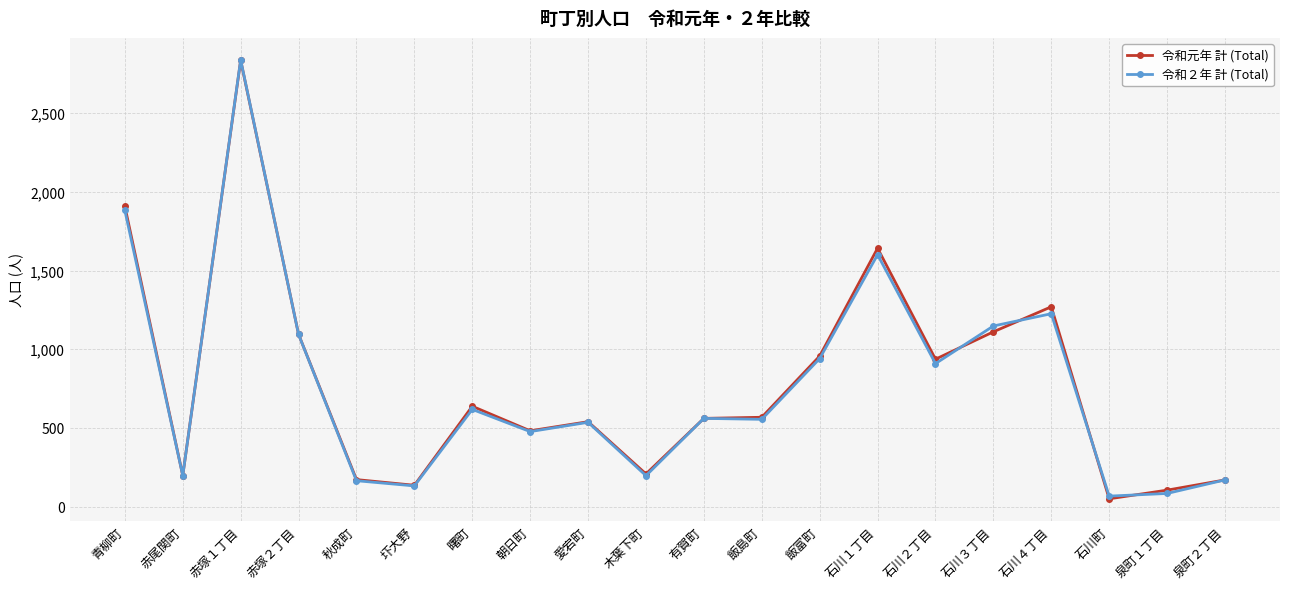

At which label is 令和元年 計 (Total) closest to 1443?

石川４丁目